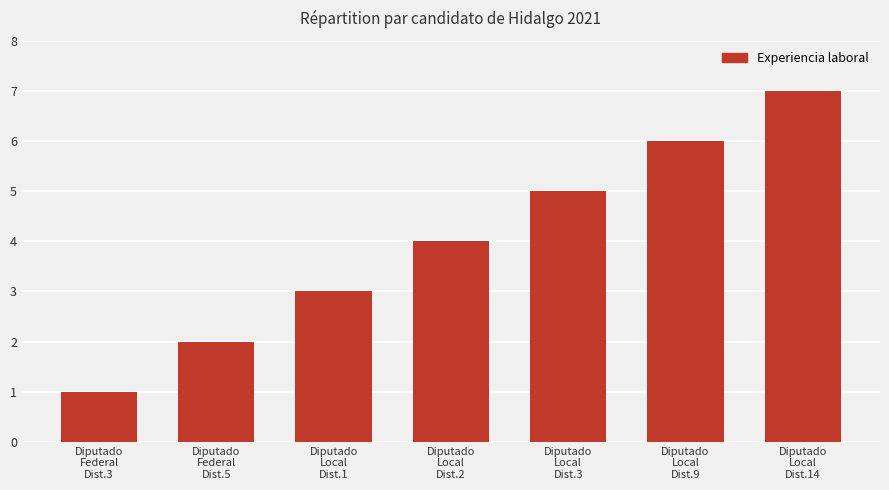

How many bars are there in total?

7